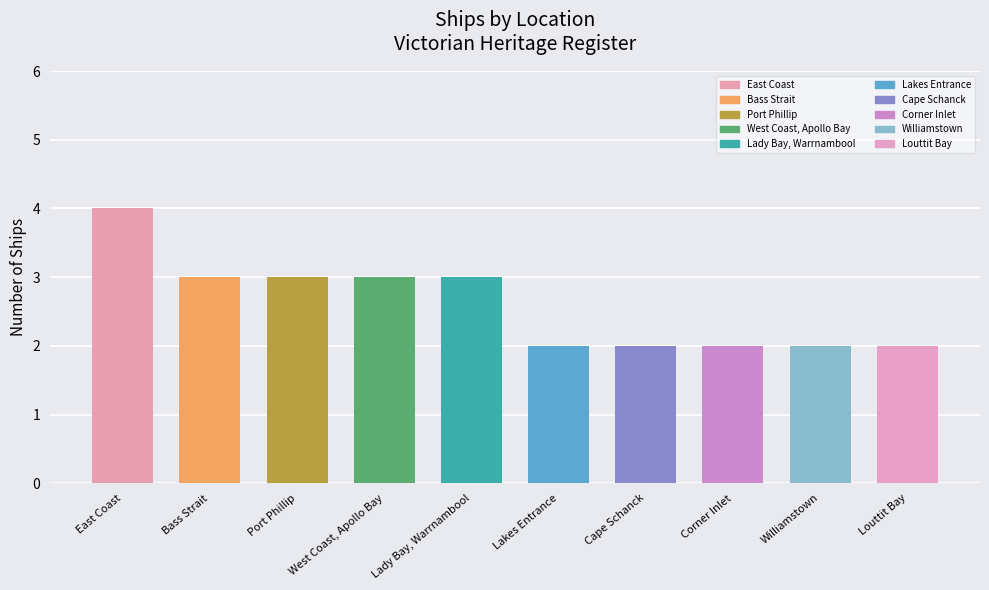

The chart shows a value of 3 at Corner Inlet. True or false?

False